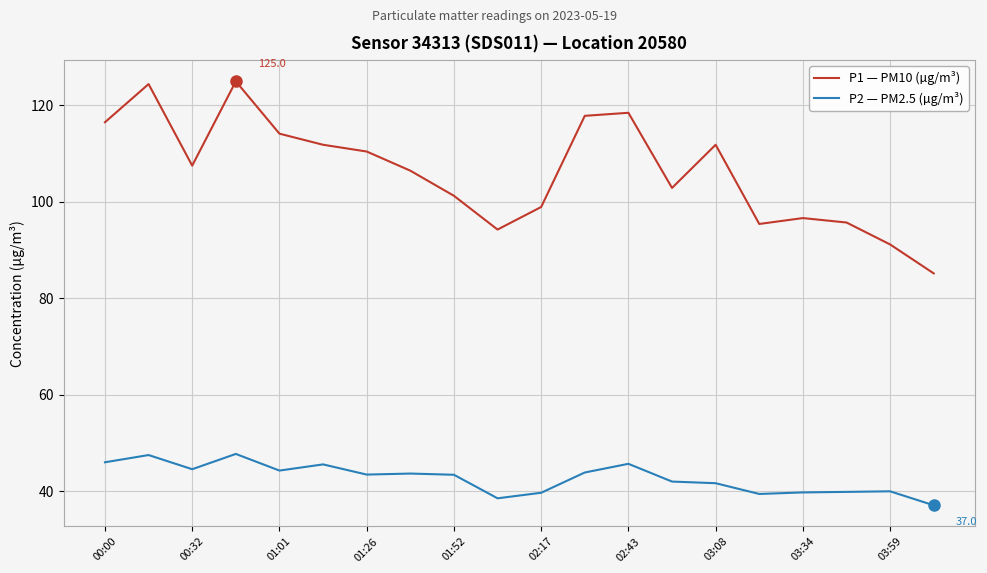

Rank the series by their average value, from lowest to highest.

P2 — PM2.5 (µg/m³), P1 — PM10 (µg/m³)